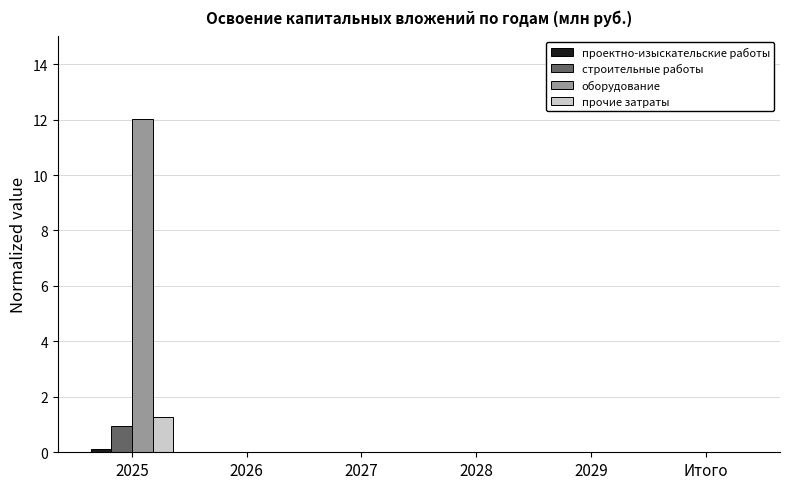

Which series has the largest total across all categories?

оборудование